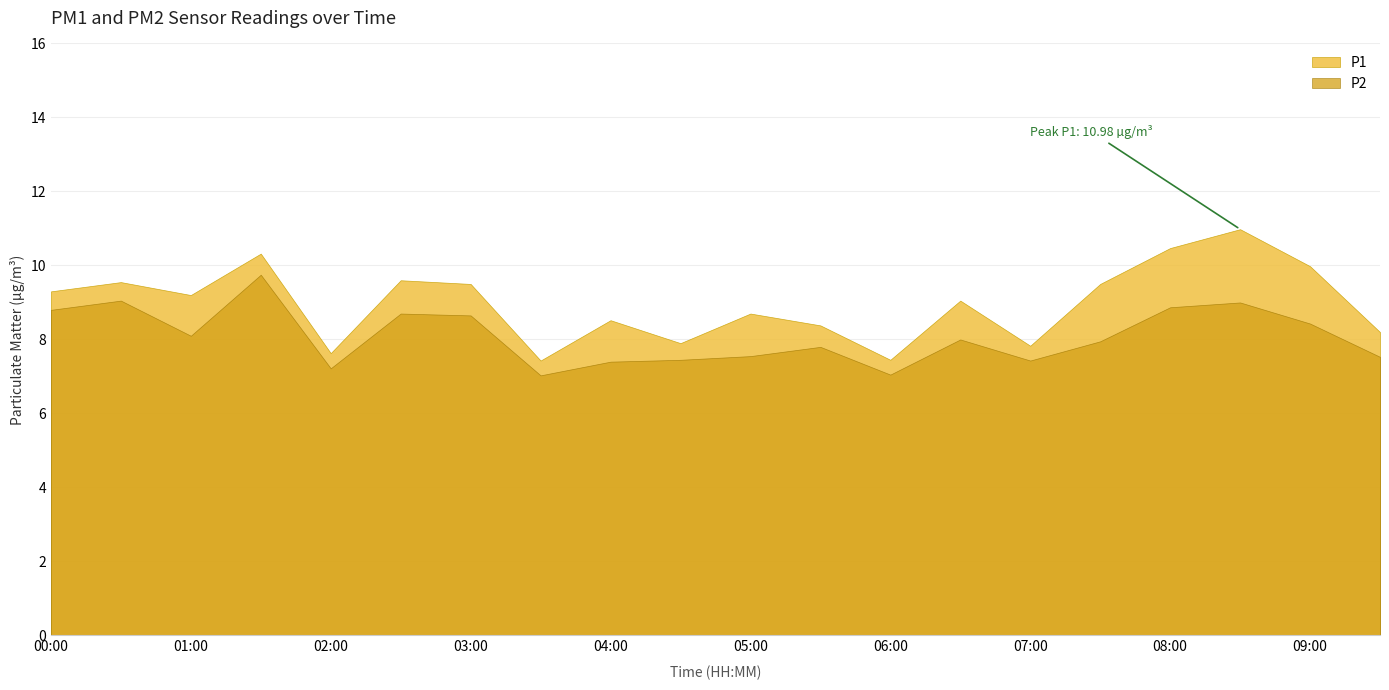

True or false: P1 and P2 cross at least once.

False